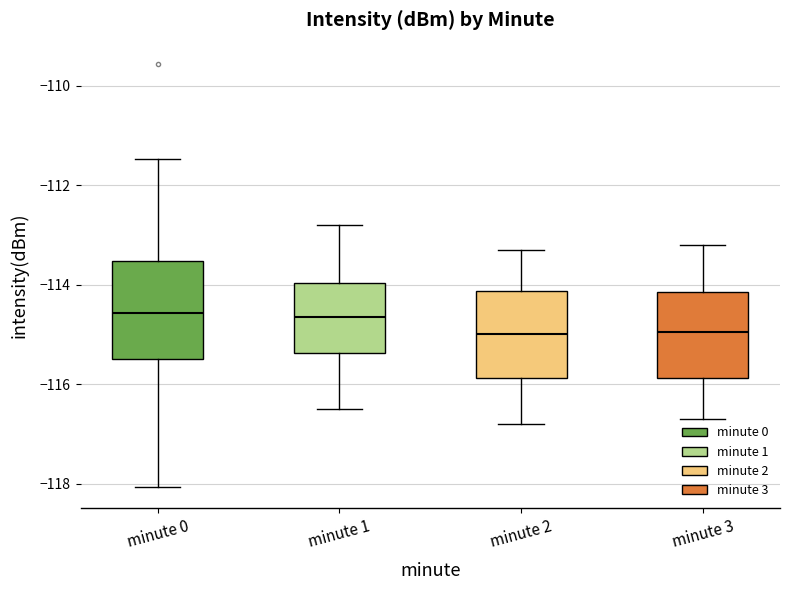

Reading left to right, read every box against the y-axis: the position of its median line, the range the box covers, and the ends of its whiskers. The values are not printed on the chart, so give them approximately, as read against the axis.

minute 0: median -114.6, box -115.4 to -113.6, whiskers -118.0 to -111.4
minute 1: median -114.6, box -115.4 to -114.0, whiskers -116.4 to -112.8
minute 2: median -115.0, box -115.8 to -114.2, whiskers -116.8 to -113.2
minute 3: median -115.0, box -115.8 to -114.2, whiskers -116.6 to -113.2